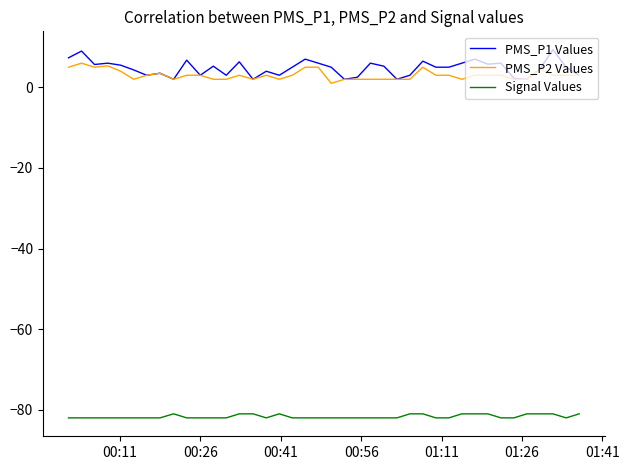

What is the lowest value of the Signal Values series?

-82.0